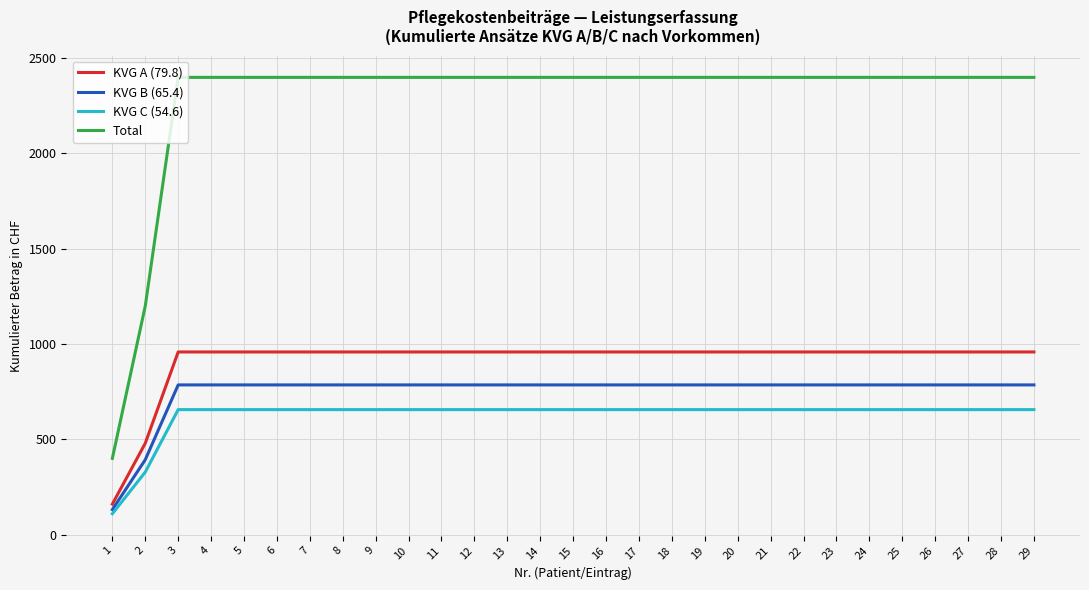

How many values in the KVG B (65.4) series exceed 784?

27